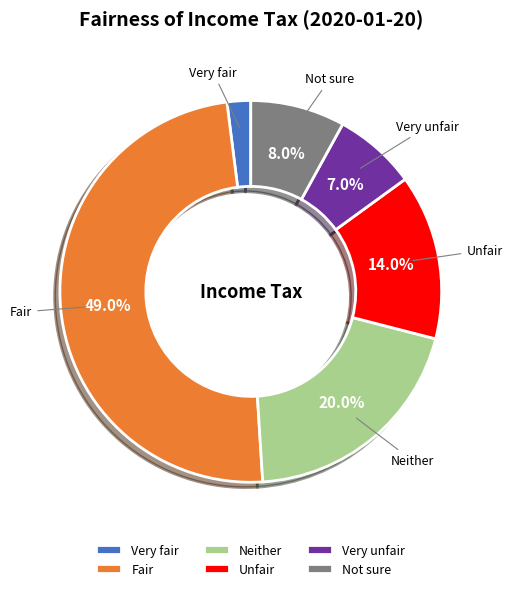

How many slices are in this pie chart?

6